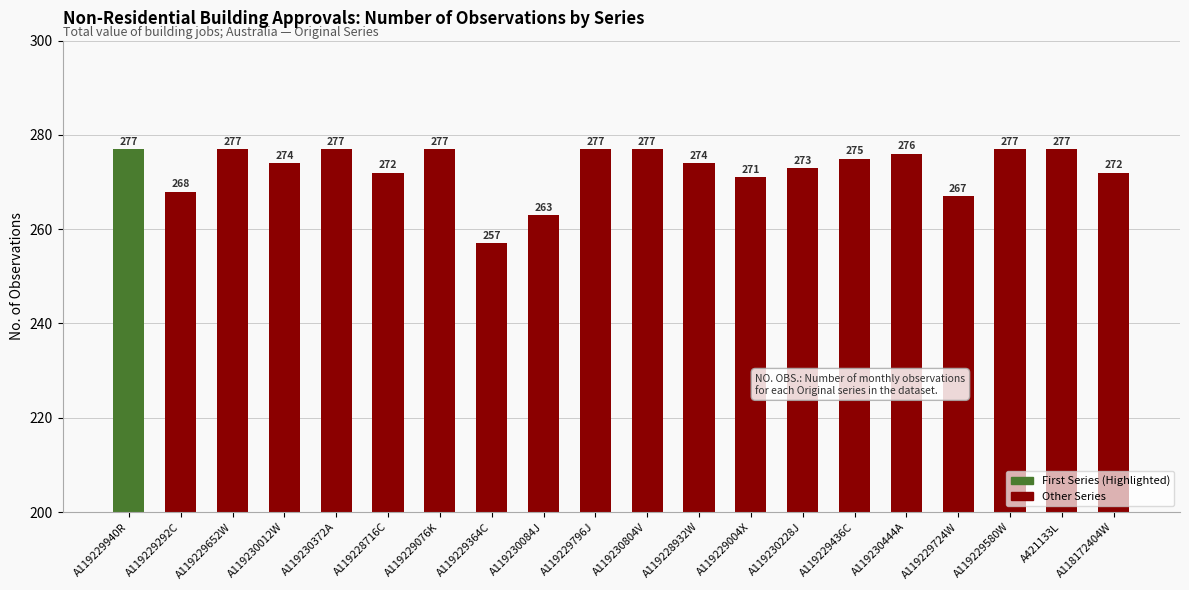

Approximately how many times larger is the value at A119230444A compared to A119229436C?

1.0